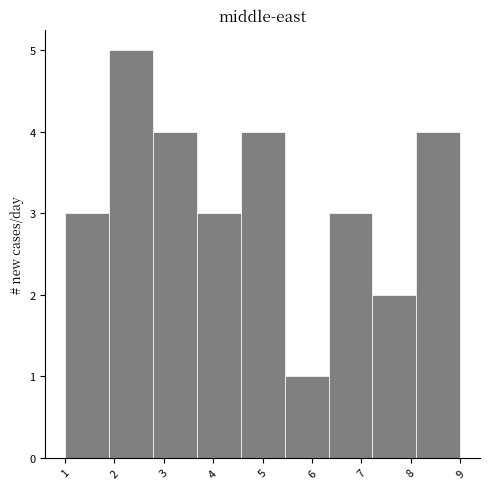

Over which range of the x-axis is the bar tallest?

1.9 to 2.8